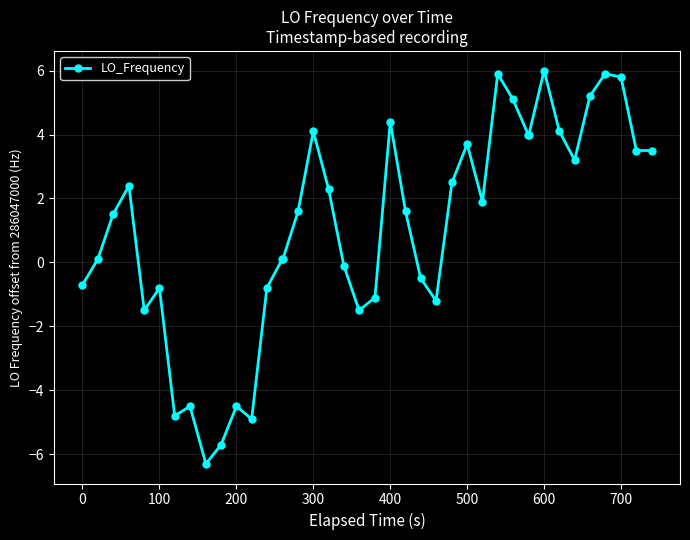

What is the maximum value shown in the chart?

6.0